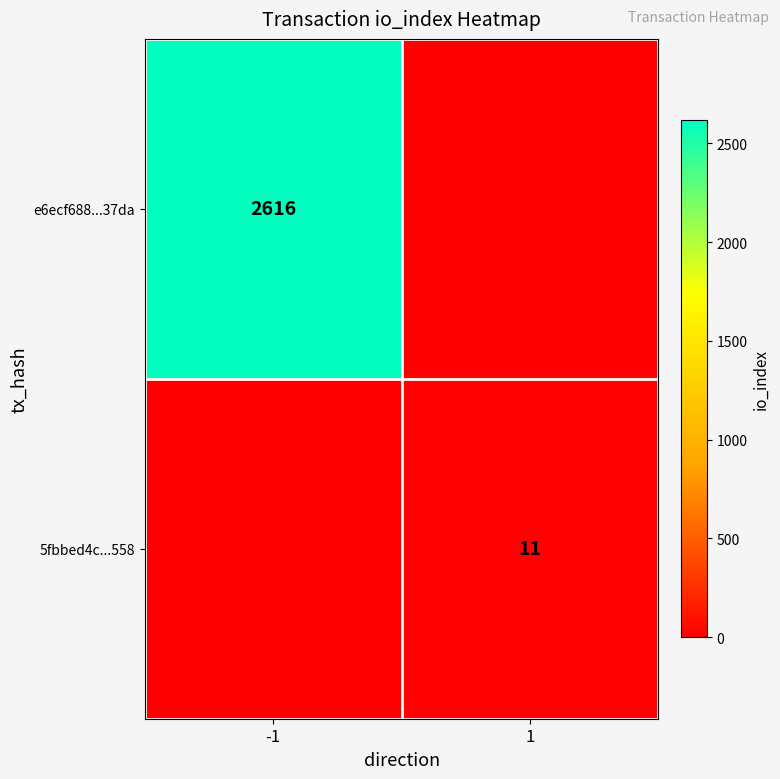

Is it true that e6ecf688...37da equals 3594 at -1?

False